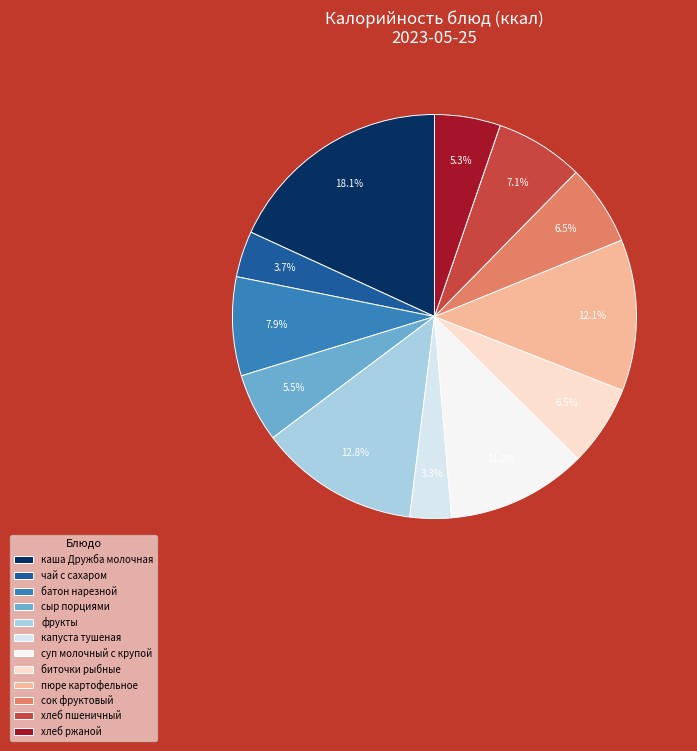

Which slice is the largest?

каша Дружба молочная